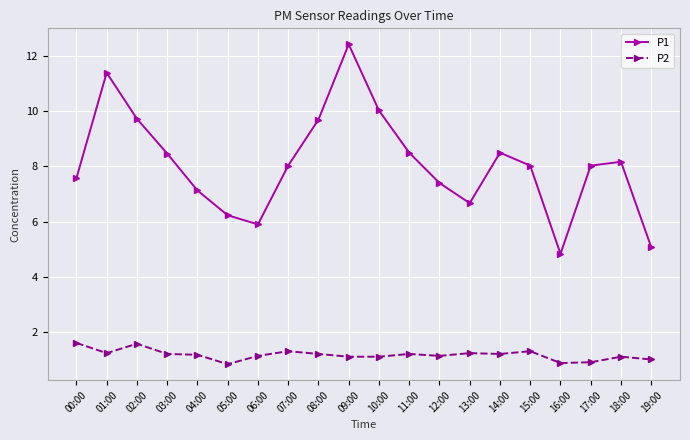

At how many categories does at least one series exceed 7?

15